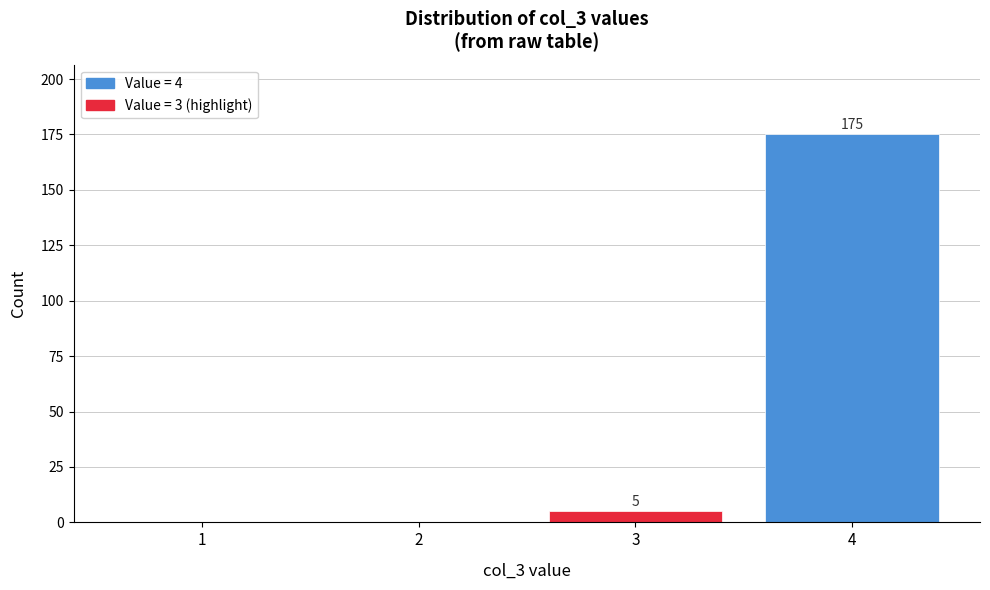

Reading left to right, extract all data points from this chart.

1=0	2=0	3=5	4=175